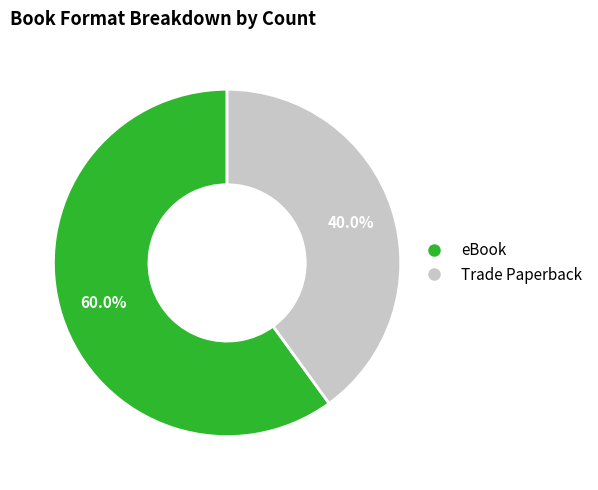

To the nearest percent, what is the combined percentage of Trade Paperback and eBook?

100%